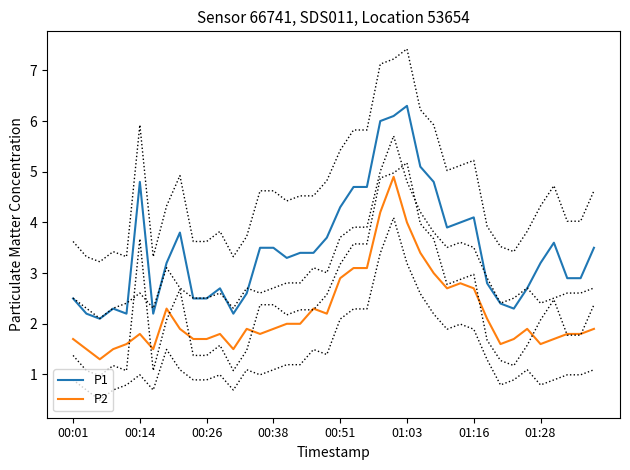

True or false: P2 has a value of 2.7 at 01:16.

True